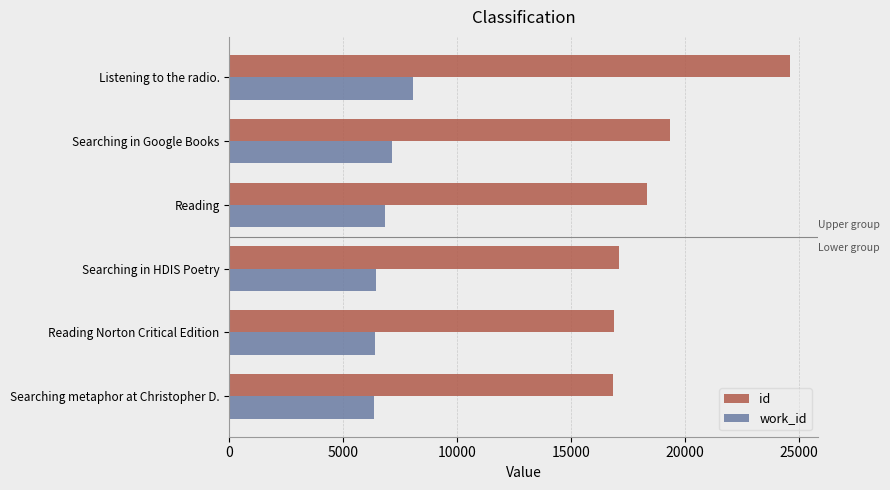

The value of id at Searching metaphor at Christopher D. is 3526. True or false?

False